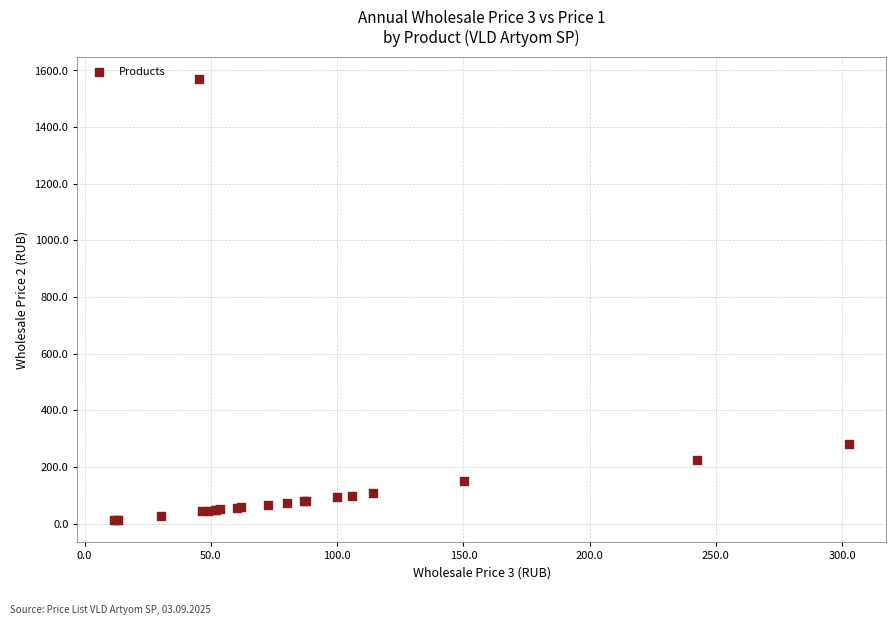

What Y value in the scatter plot is closest to 791?

281.0